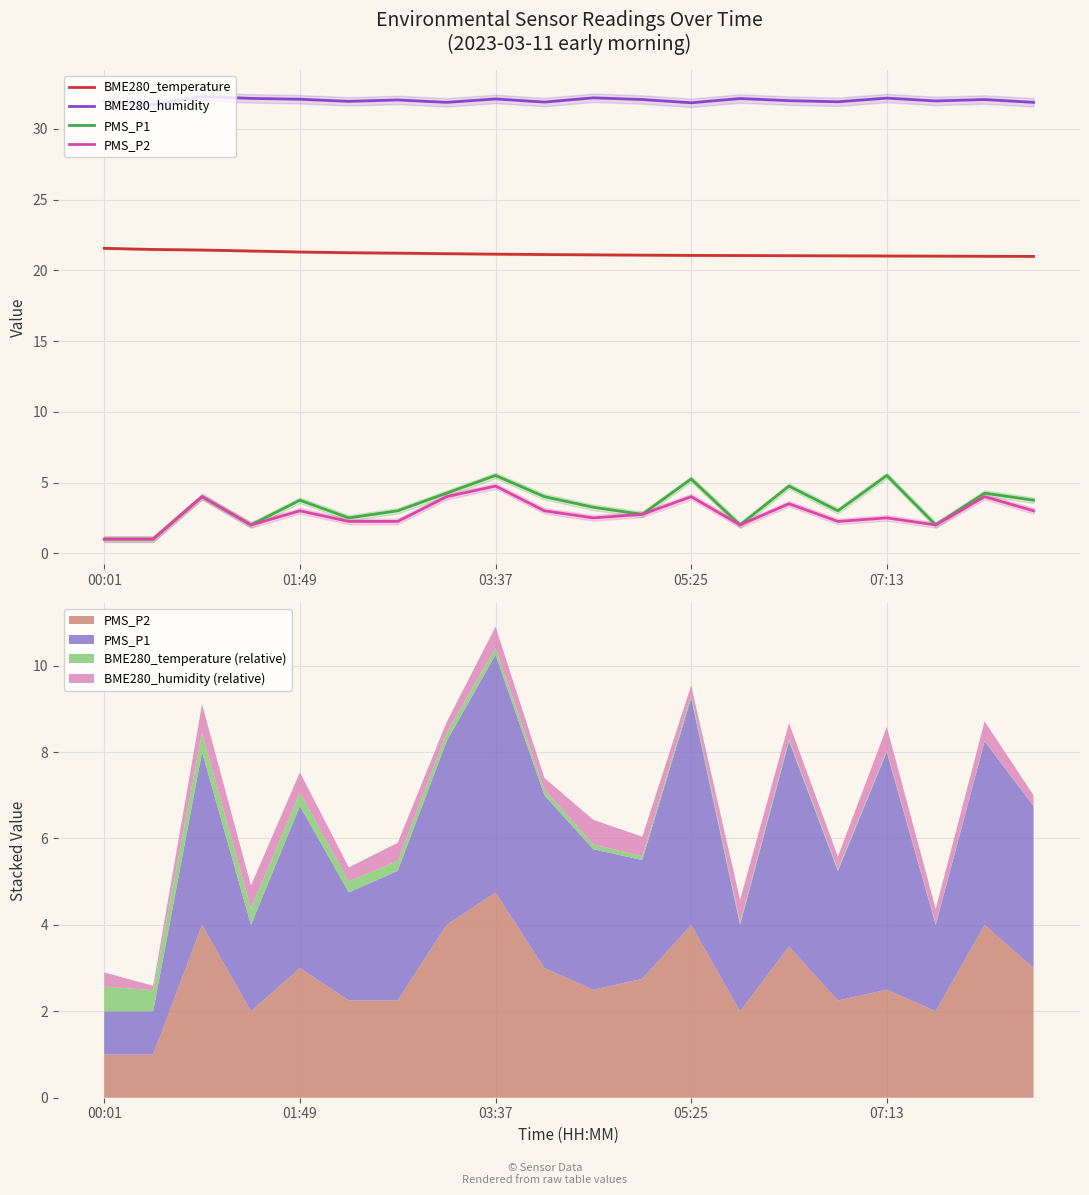

What is the approximate value of BME280_humidity at 05:25?

31.9